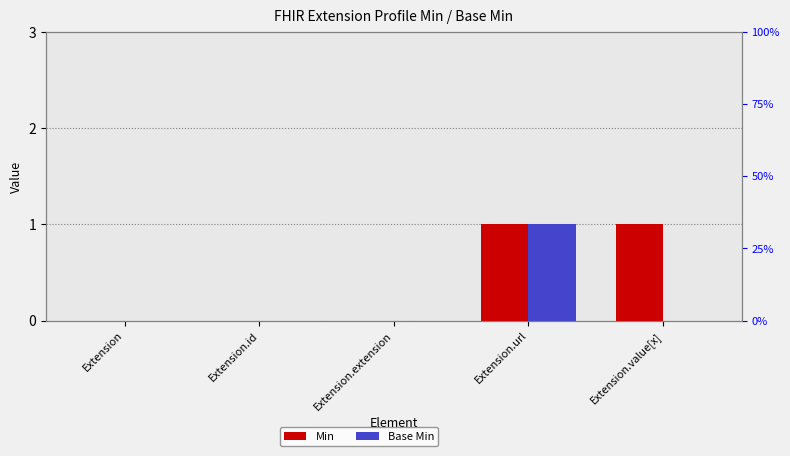

List the series in order of their overall mean, lowest first.

Base Min, Min